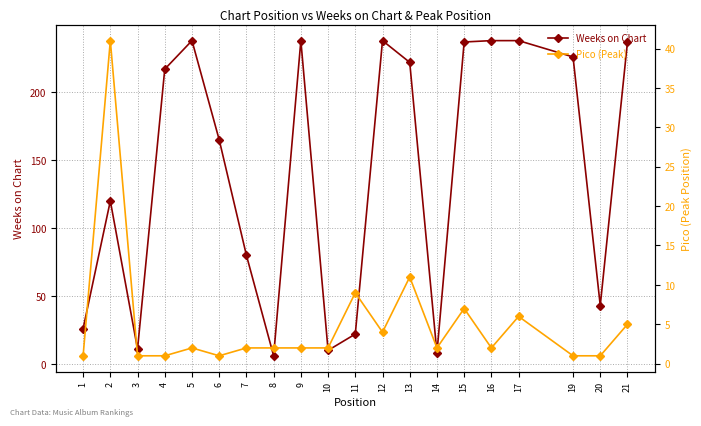

What is the value of the Weeks on Chart point at the 4th from the left?

217